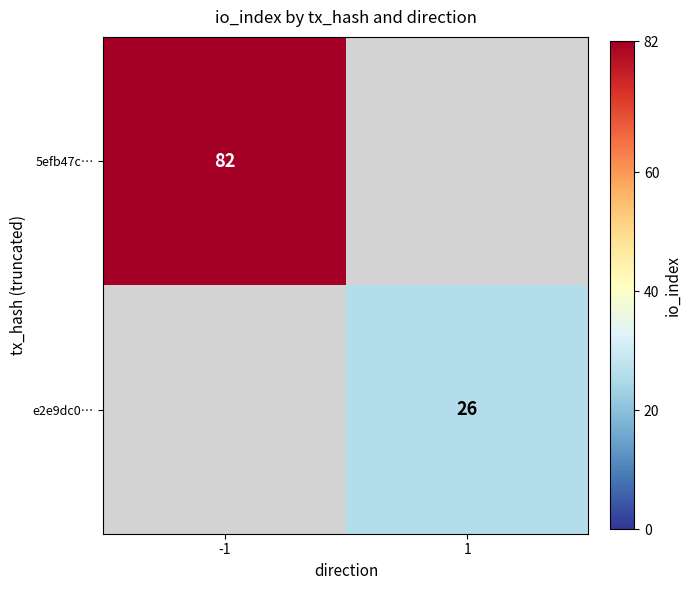

The value of 5efb47c… at -1 is 82. True or false?

True